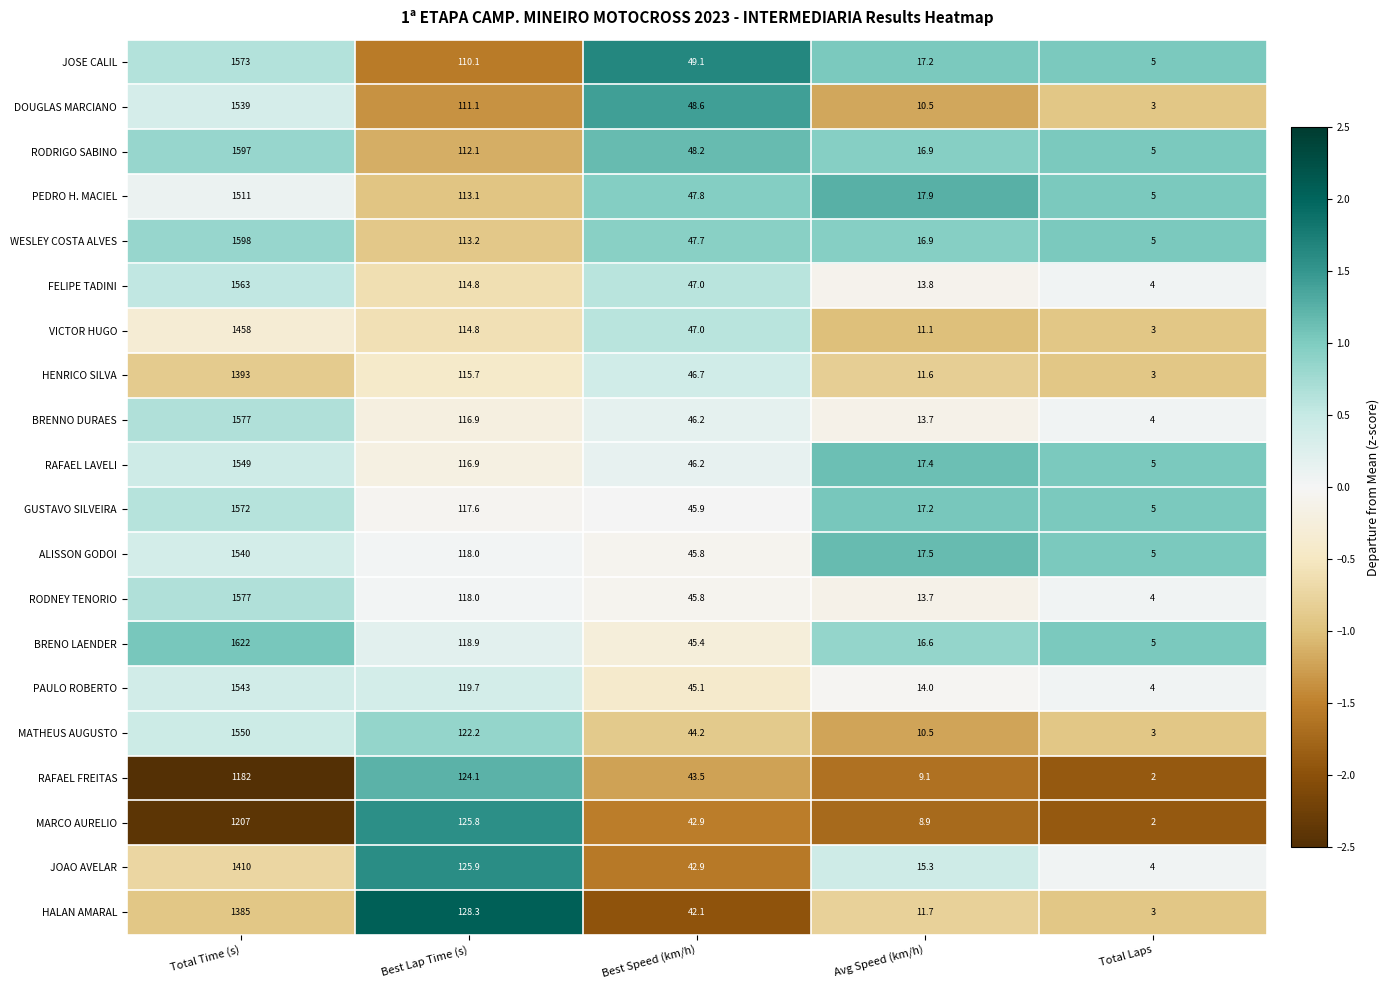

How many values in the PEDRO H. MACIEL series exceed 47?

3